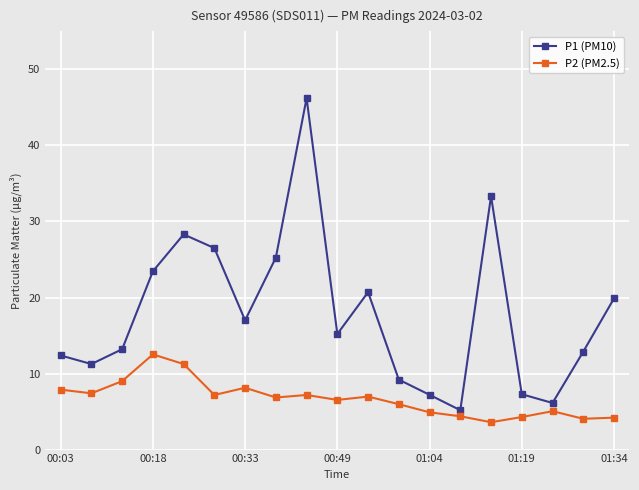

Which series has the largest total across all categories?

P1 (PM10)